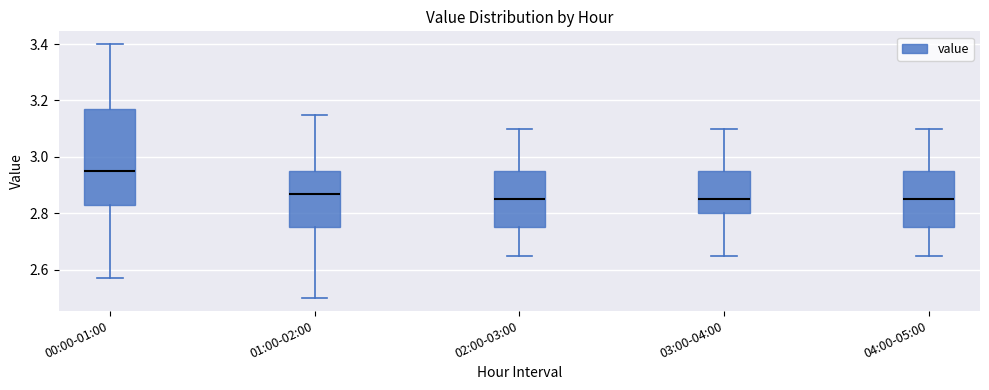

Where does the median line of the box for 04:00-05:00 sit on the y-axis? The values are not printed on the chart, so give them approximately, as read against the axis.

2.86